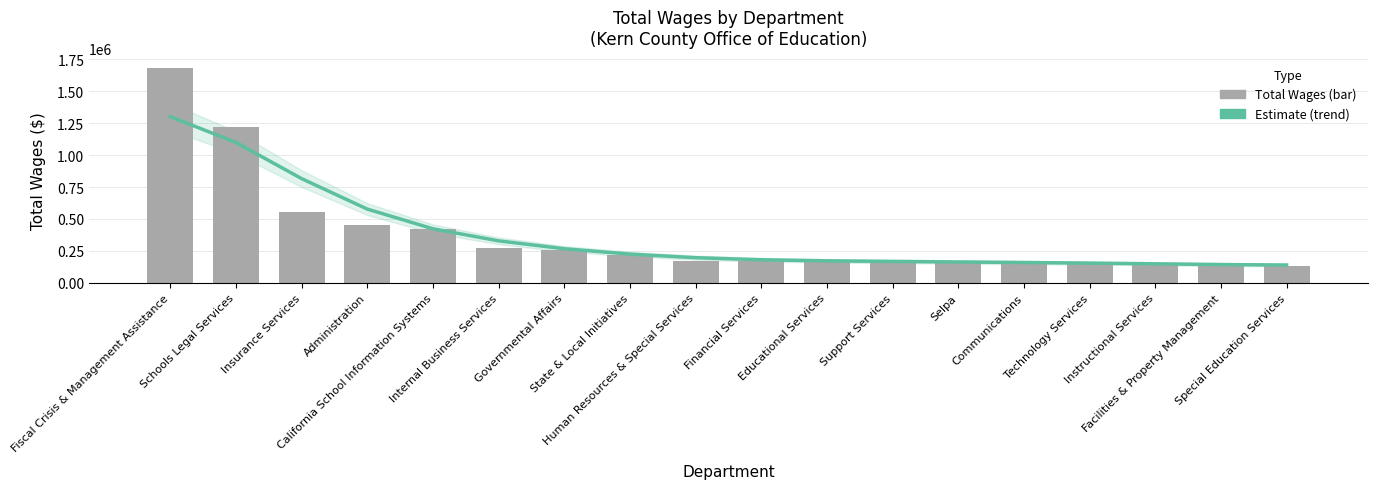

Reading right to left, what are all the values shown in this chart?

Estimate: 139790.5	143598.6	149336.3	154850.5	159488.5	163779.9	168012.4	172802.5	181043.9	197355.2	225195.2	267208.7	328951.2	423326.0	577462.8	815740.9	1098690.1	1300420.8
Total Wages: 134224.0	138689.0	154121.0	156999.0	158431.0	161699.0	171738.0	171743.0	172038.0	174003.0	218916.0	255780.0	271356.0	420857.0	456165.0	554955.0	1217863.0	1677477.0